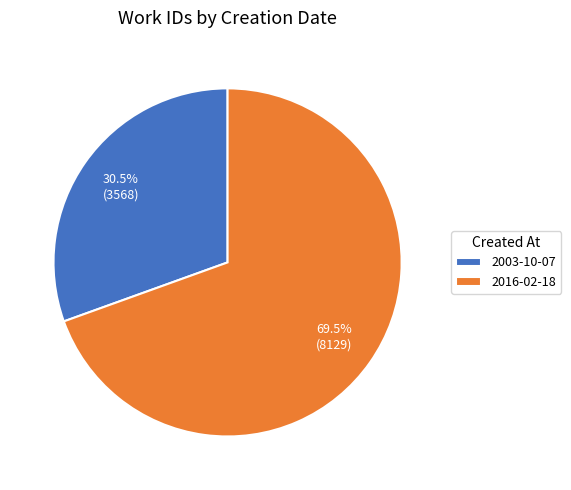

What is the smallest slice in the pie chart?

2003-10-07